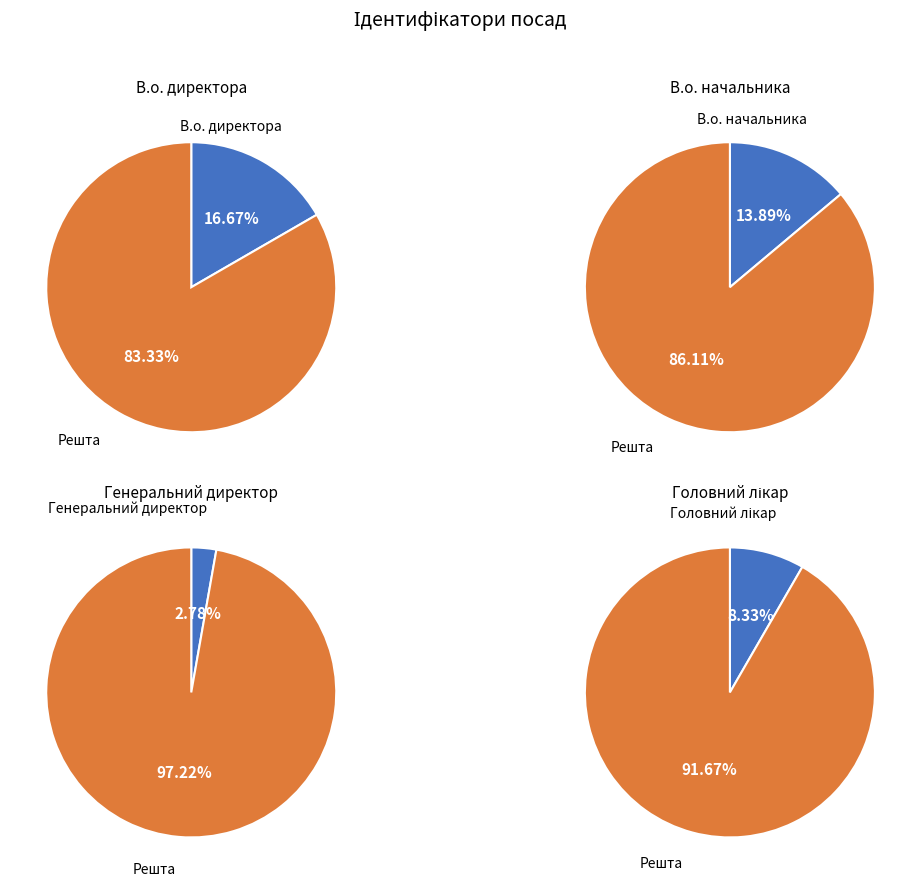

Combined, do В.о. директора and Начальник account for over 50%?

No